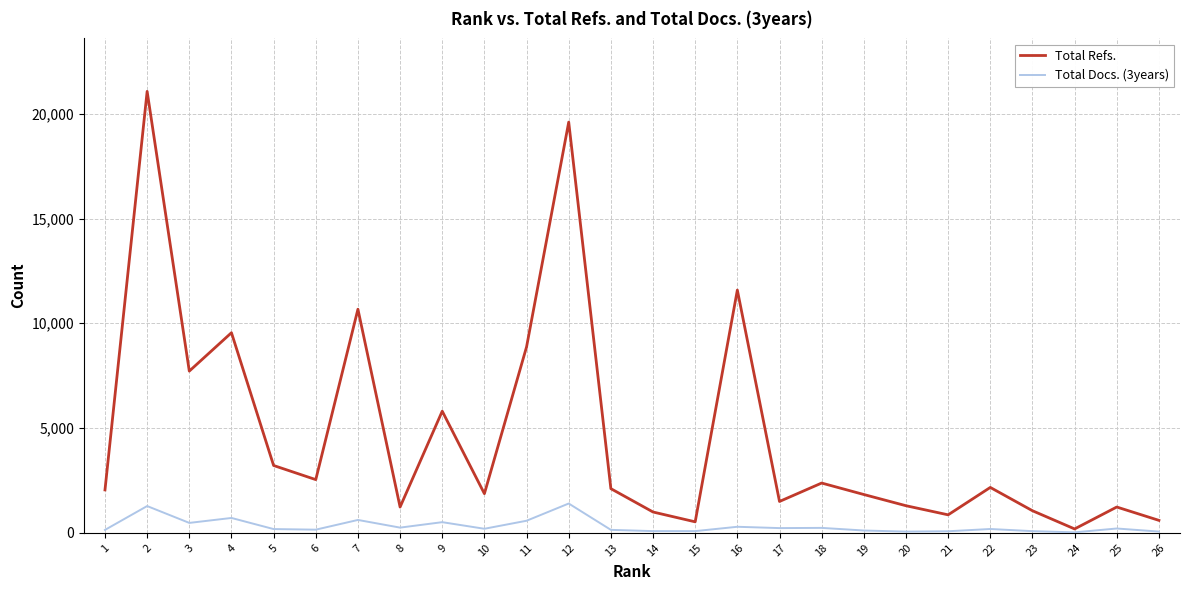

What is the average value of the Total Docs. (3years) series?

319